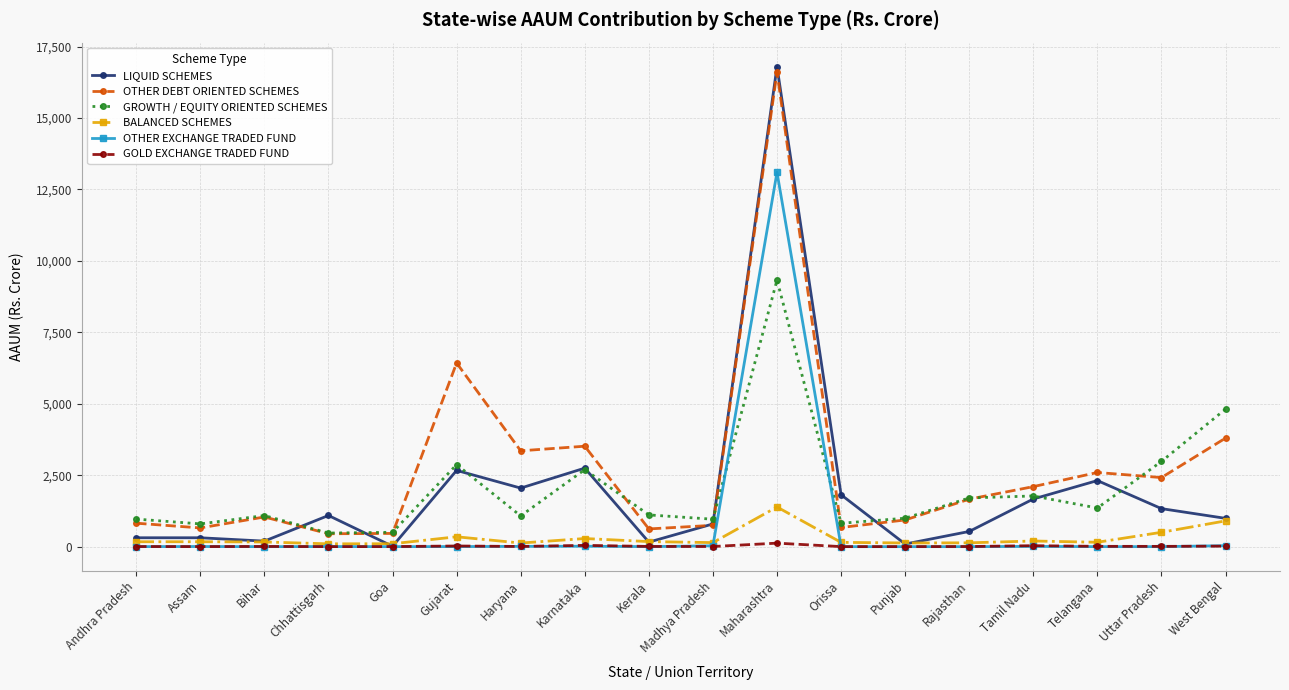

In OTHER DEBT ORIENTED SCHEMES, how many points are higher than both neighbors (excluding endpoints)?

5